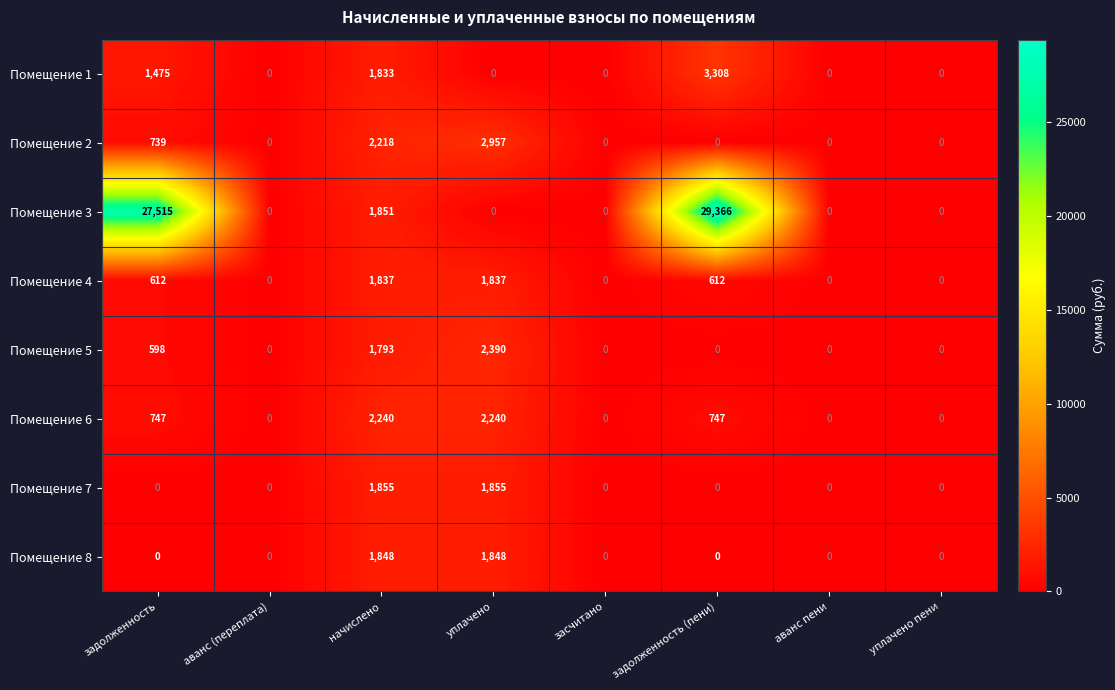

Which series changed the most between уплачено and задолженность (пени)?

Помещение 3